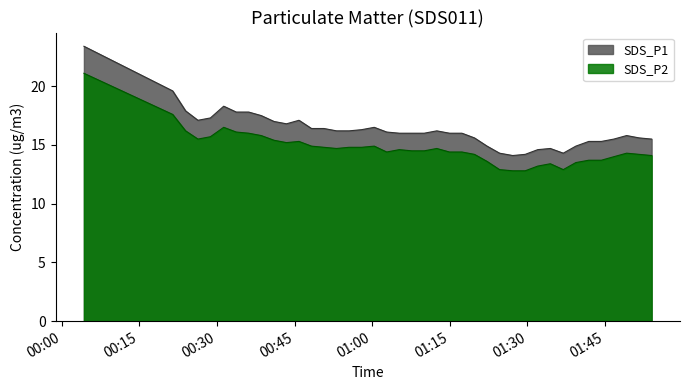

Rank the series by their maximum value, from highest to lowest.

SDS_P1, SDS_P2